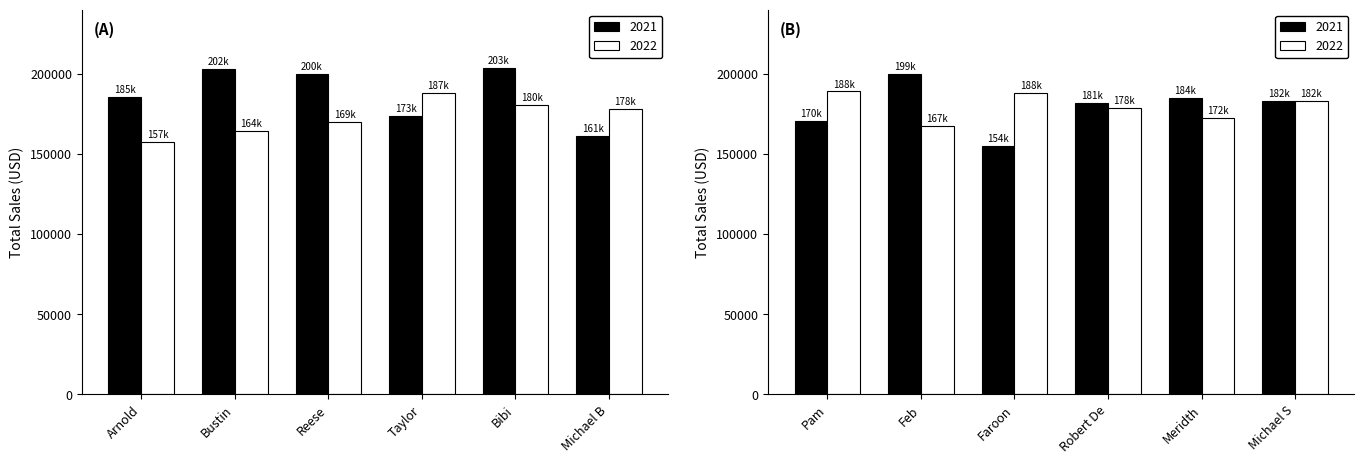

The value of 2022 at Taylor Unhurried is 187712. True or false?

True